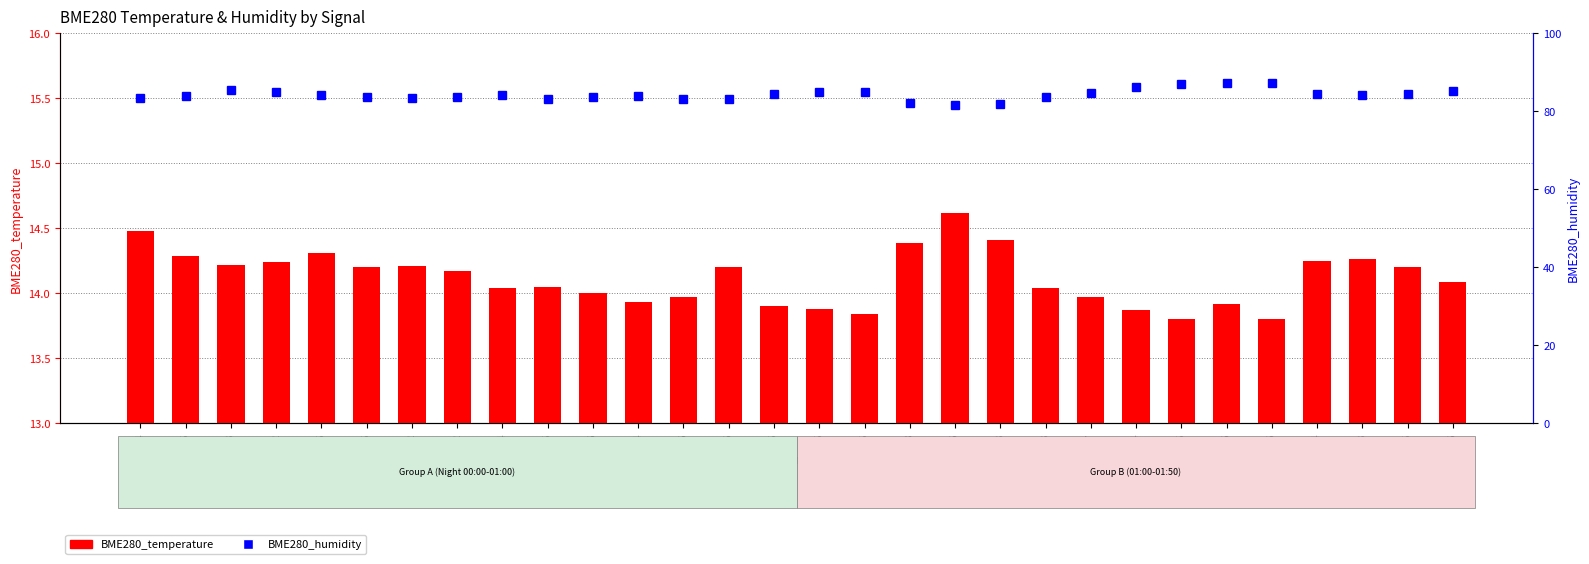

List the series in order of their peak value, lowest first.

BME280_temperature, BME280_humidity